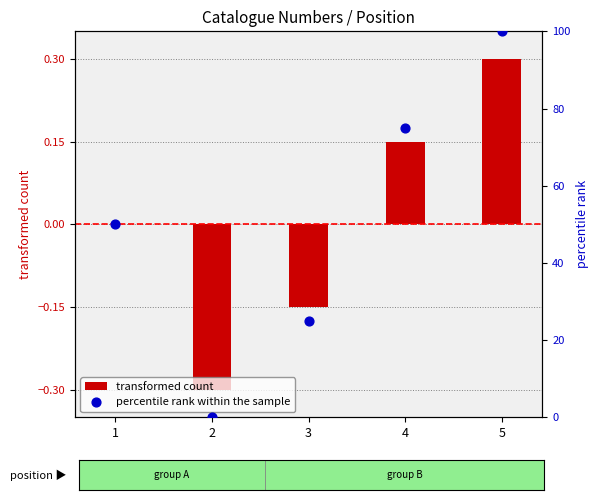

Which series contains the highest Y value?

percentile rank within the sample